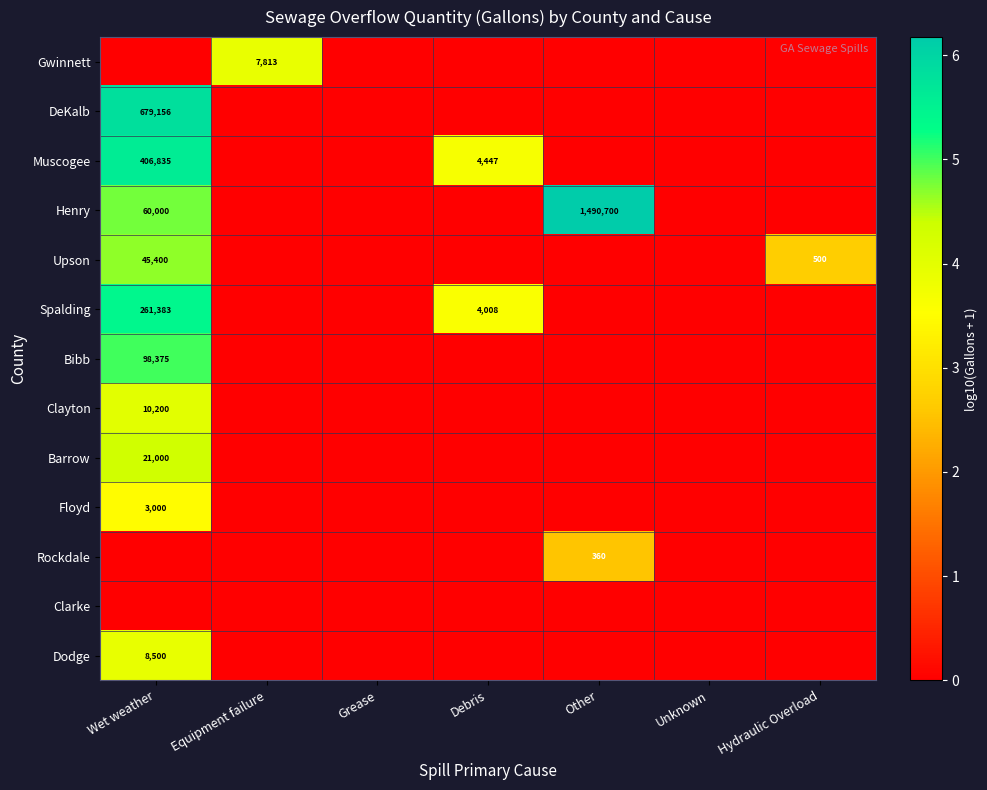

The Upson series shows 45400 at Wet weather. True or false?

True